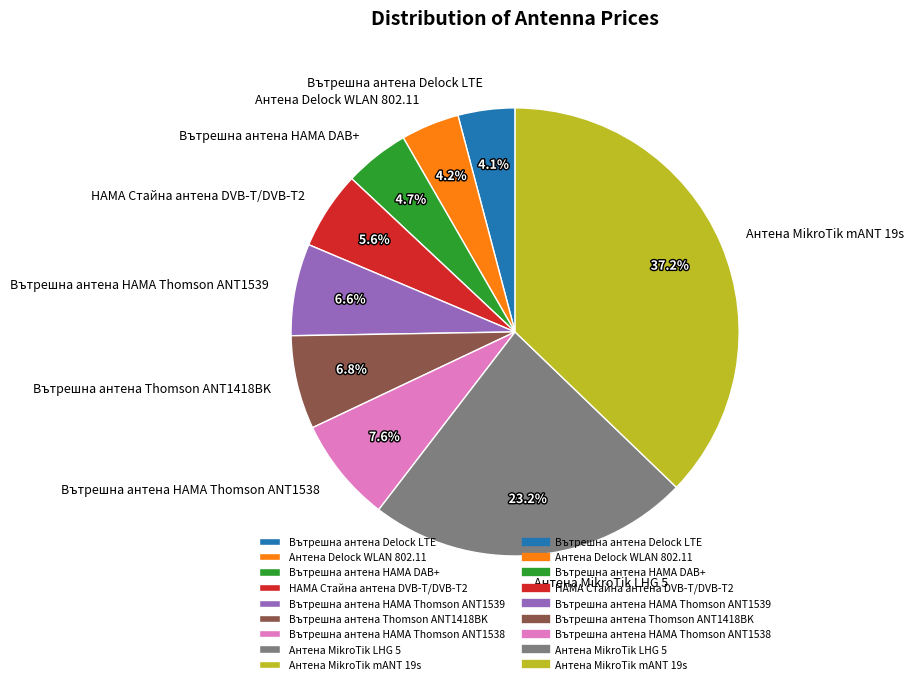

How many slices are in this pie chart?

9